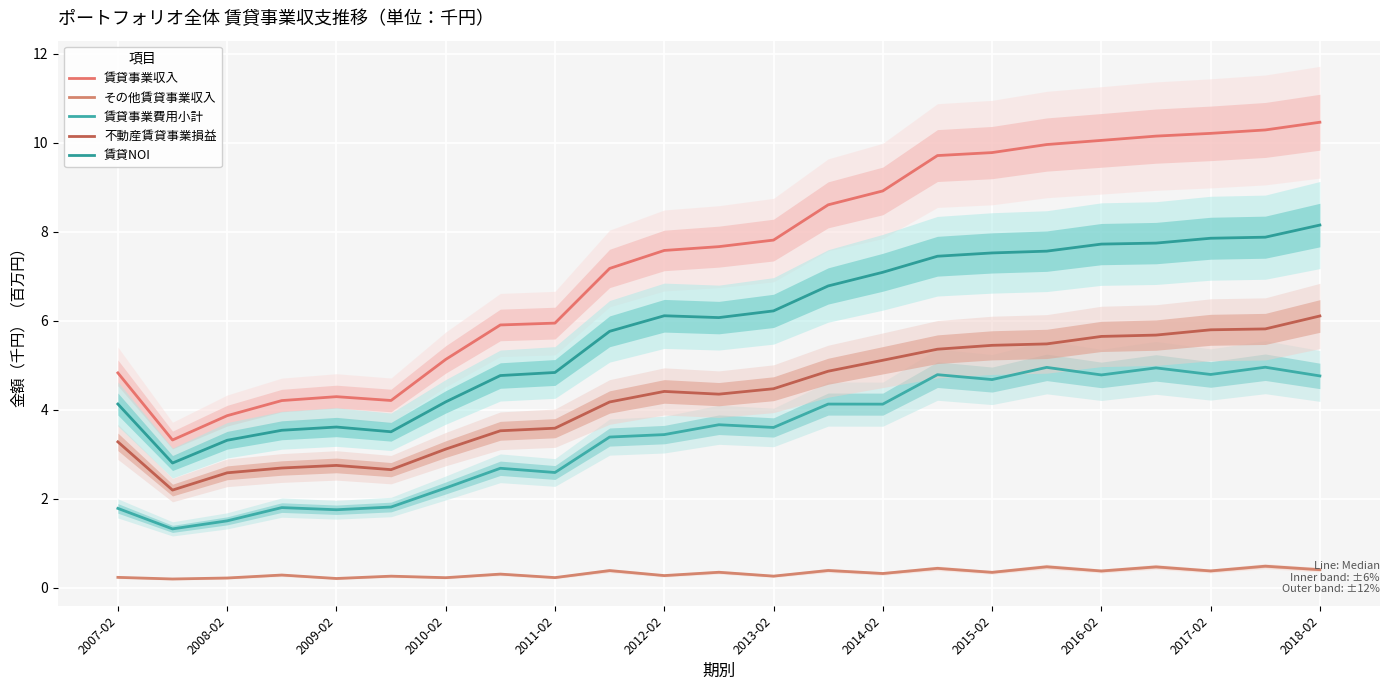

What is the lowest value of the 賃貸NOI series?

2.8